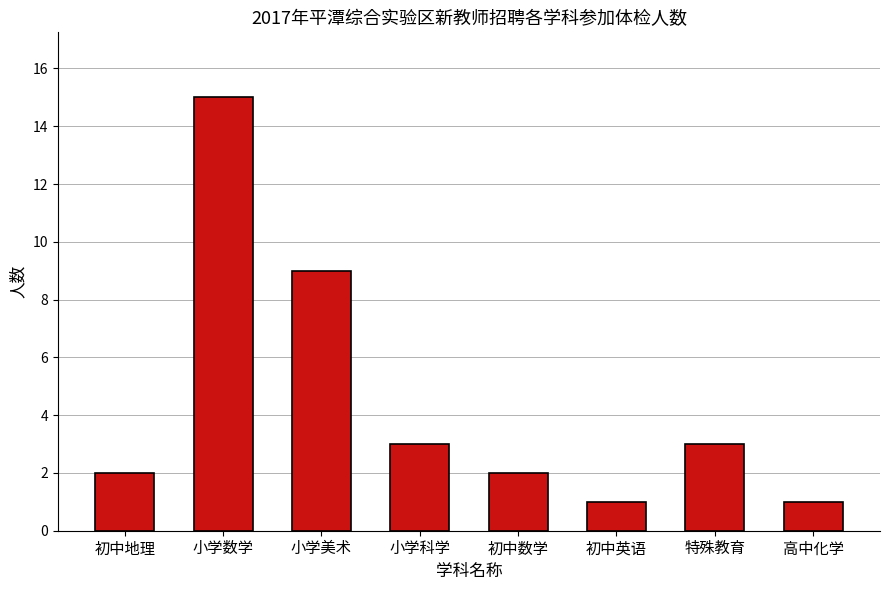

What is the greatest value displayed?

15